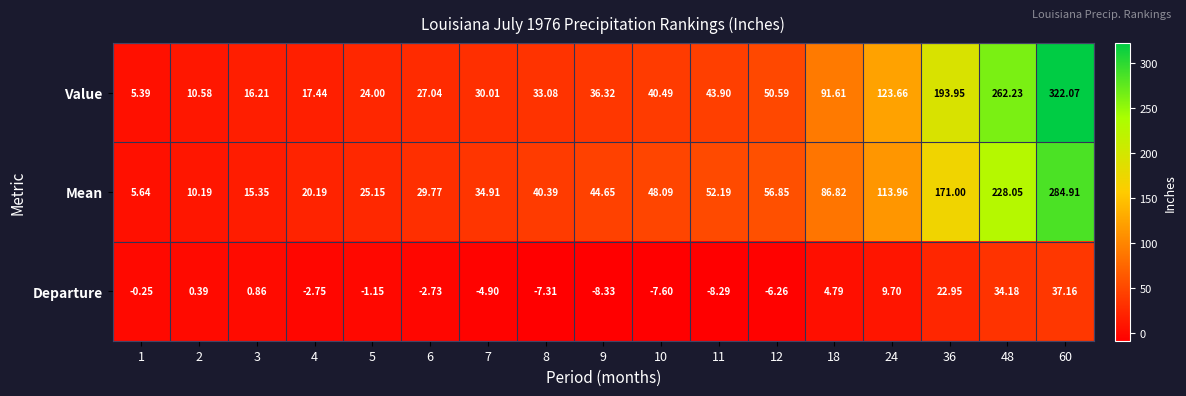

Which series has the largest range (max minus min)?

Value